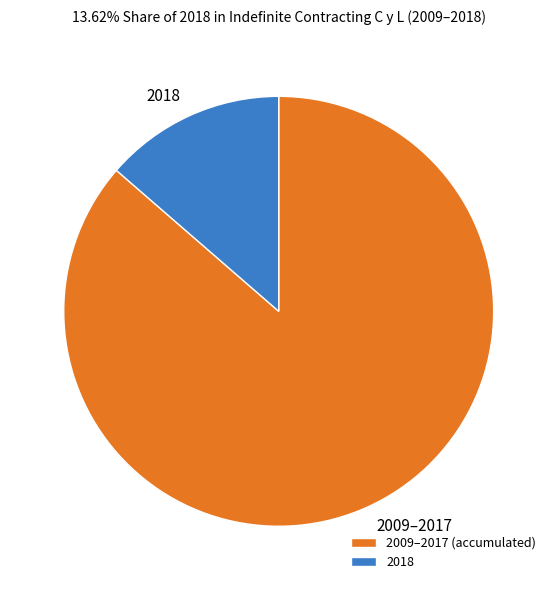

Do 2018 and 2009–2017 together represent more than half of the pie?

Yes